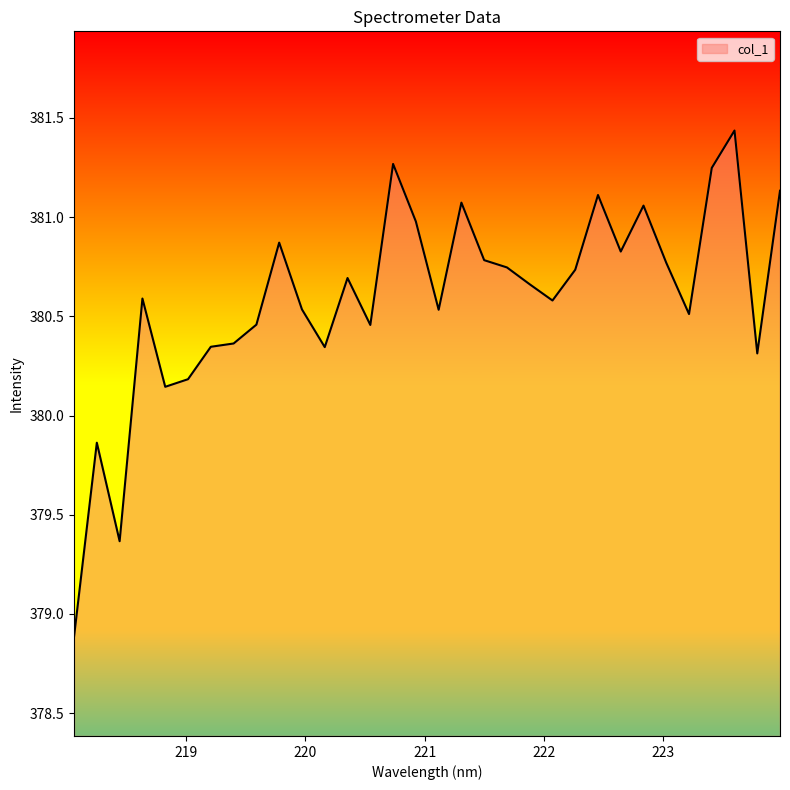

What is the average value?

380.6